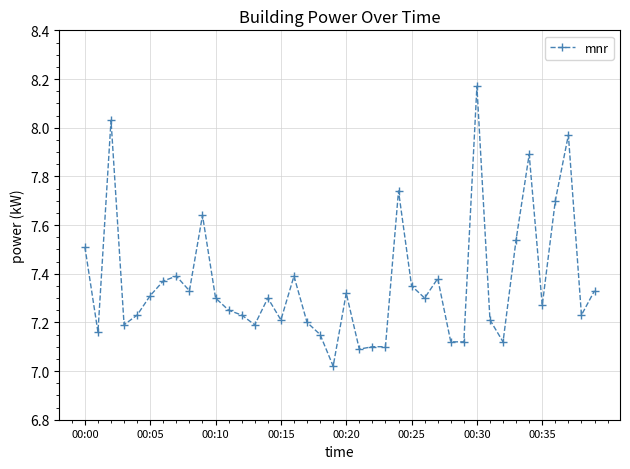

What is the difference between the second highest and minimum values?

1.0